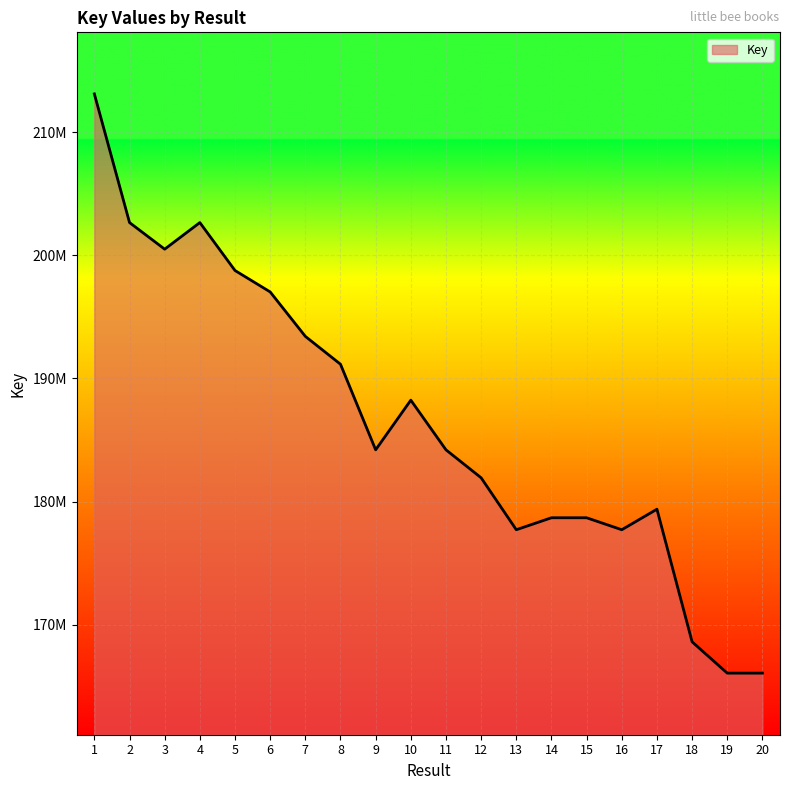

True or false: the data has more than 2 interior local peaks.

True